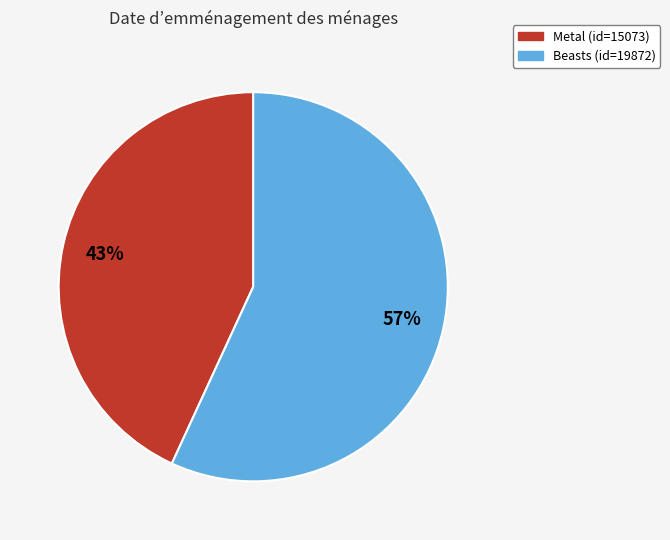

Is the sum of Beasts and Metal greater than half?

Yes